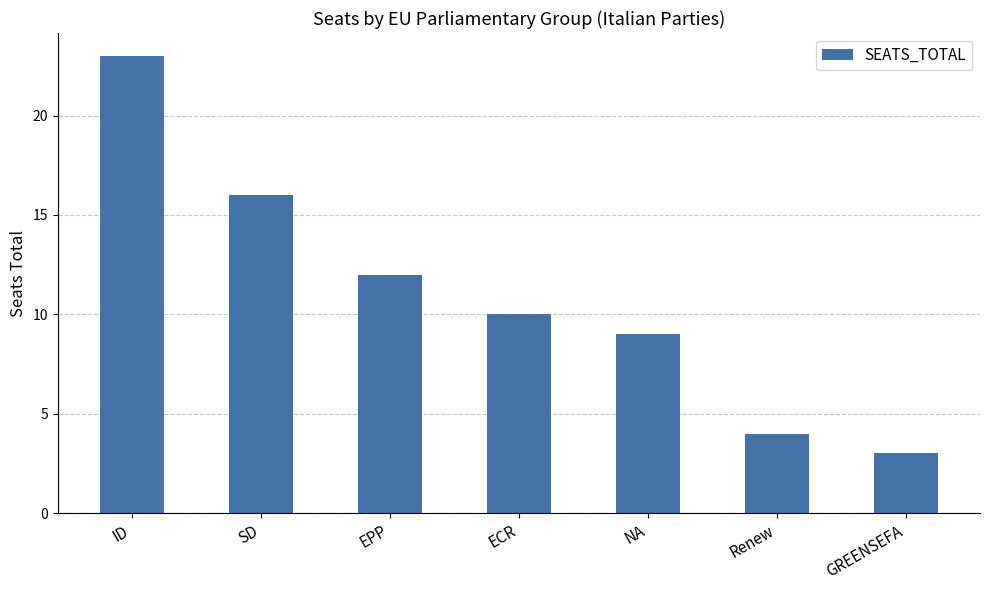

Rank the categories by value from lowest to highest.

GREENSEFA, Renew, NA, ECR, EPP, SD, ID